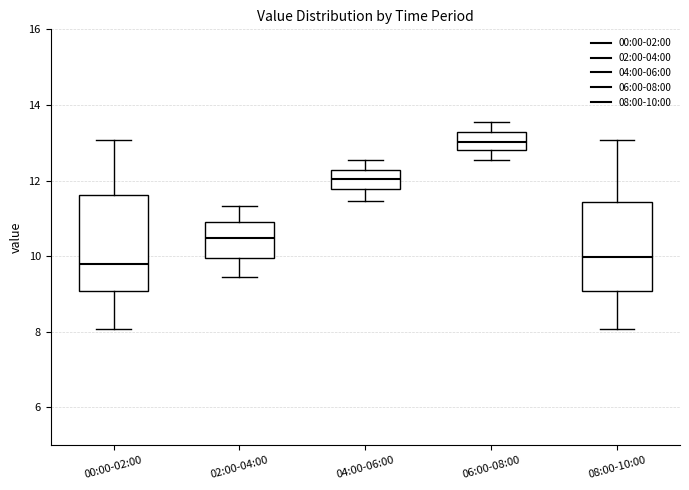

Reading left to right, read every box against the y-axis: the position of its median line, the range the box covers, and the ends of its whiskers. The values are not printed on the chart, so give them approximately, as read against the axis.

00:00-02:00: median 9.8, box 9.0 to 11.6, whiskers 8.0 to 13.0
02:00-04:00: median 10.4, box 10.0 to 11.0, whiskers 9.4 to 11.4
04:00-06:00: median 12.0, box 11.8 to 12.2, whiskers 11.4 to 12.6
06:00-08:00: median 13.0, box 12.8 to 13.2, whiskers 12.6 to 13.6
08:00-10:00: median 10.0, box 9.0 to 11.4, whiskers 8.0 to 13.0